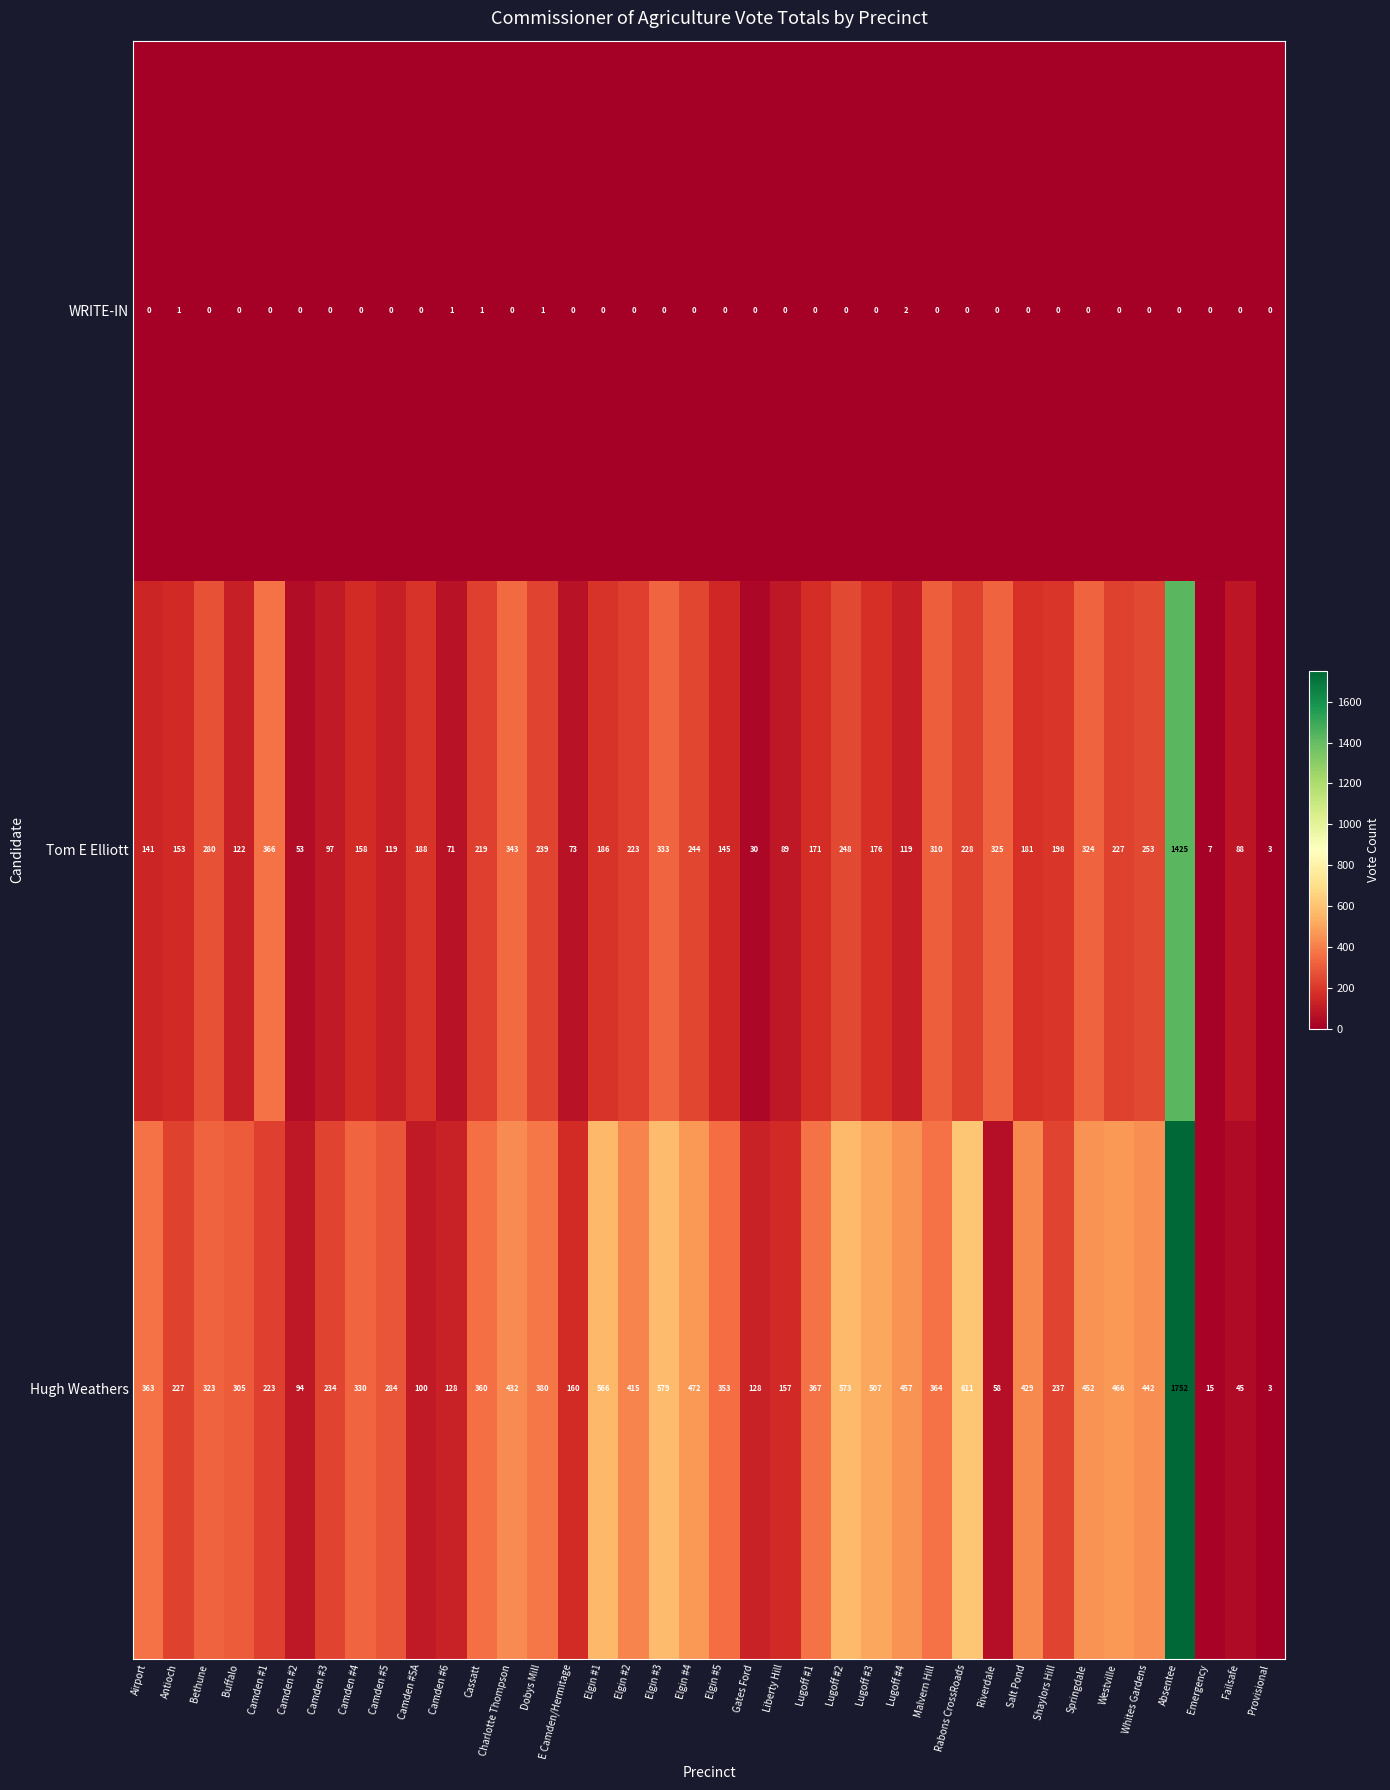

How many values in the WRITE-IN series exceed 0?

5